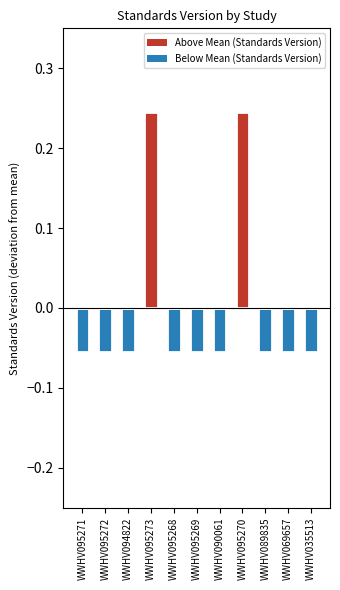

What is the spread (max minus min) of values at WWHV095272?

0.1